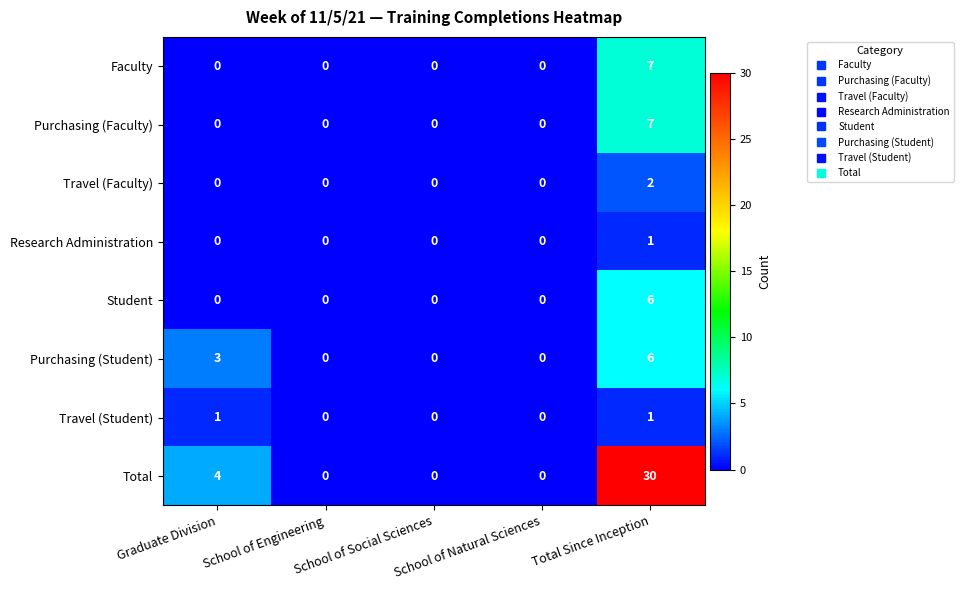

Is it true that Total equals -20 at School of Natural Sciences?

False